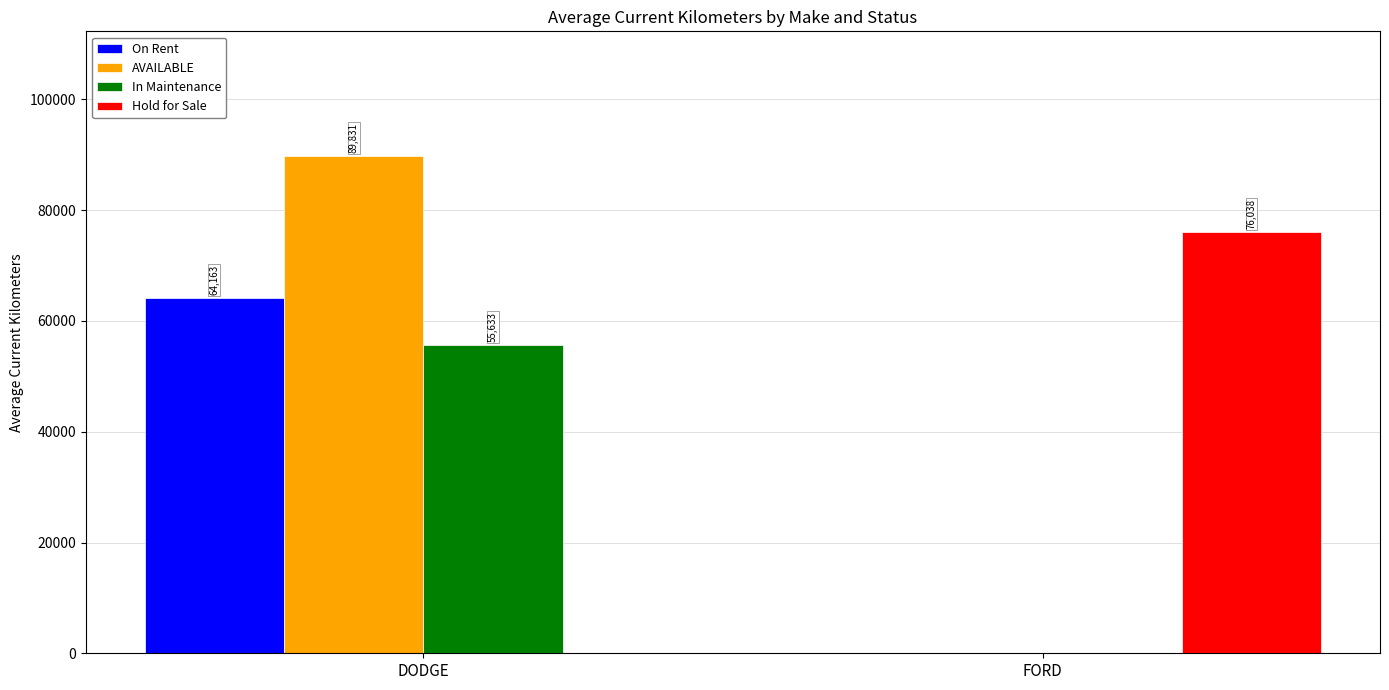

Where is Hold for Sale nearest to the value 38019?

DODGE